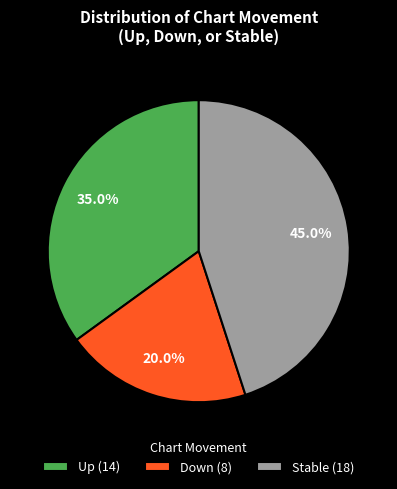

To the nearest percent, what is the difference between the largest and smallest slice percentages?

25%